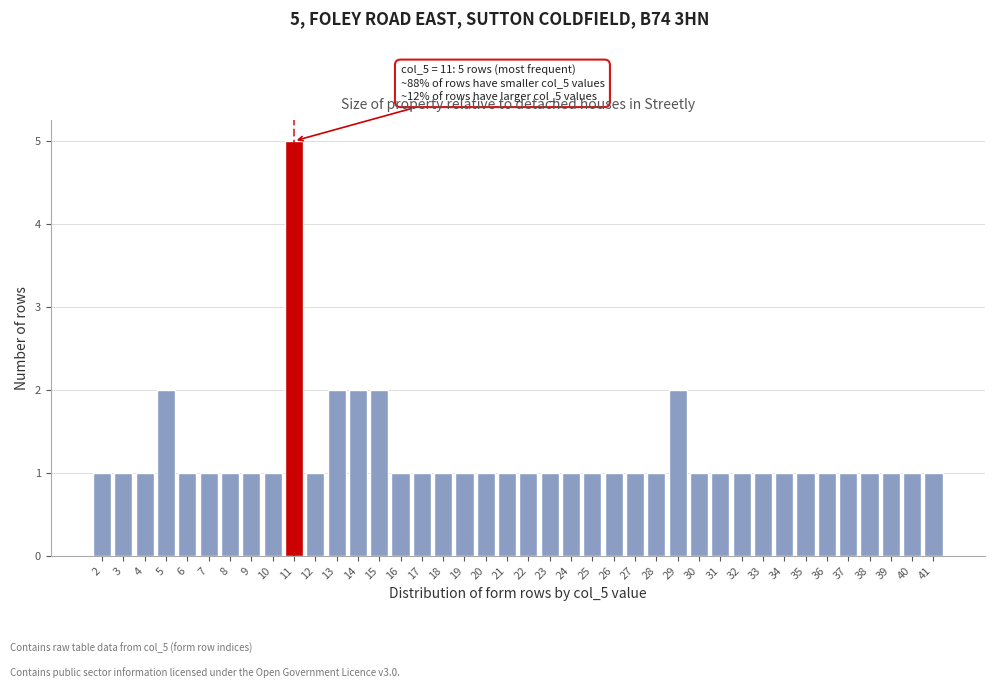

Is it true that the value at 13 is 3?

False